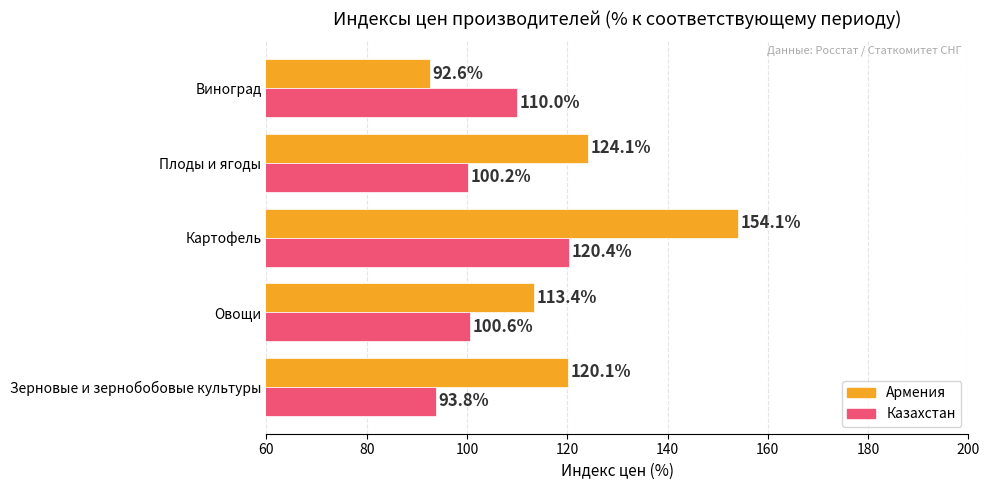

Read the Казахстан value at Виноград.

110.0